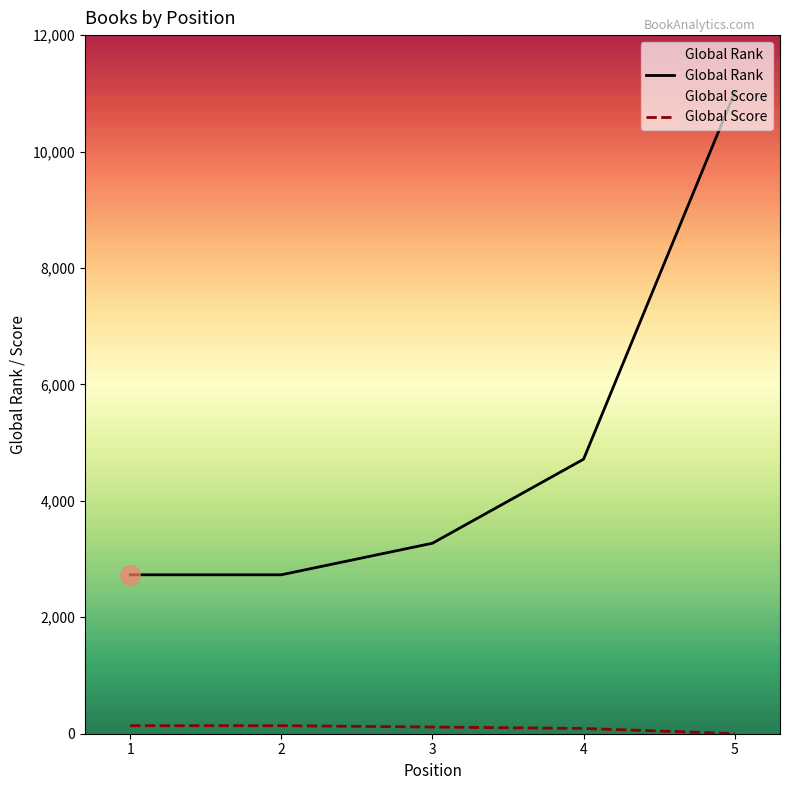

What are all the series names shown in the legend?

Global Rank, Global Score